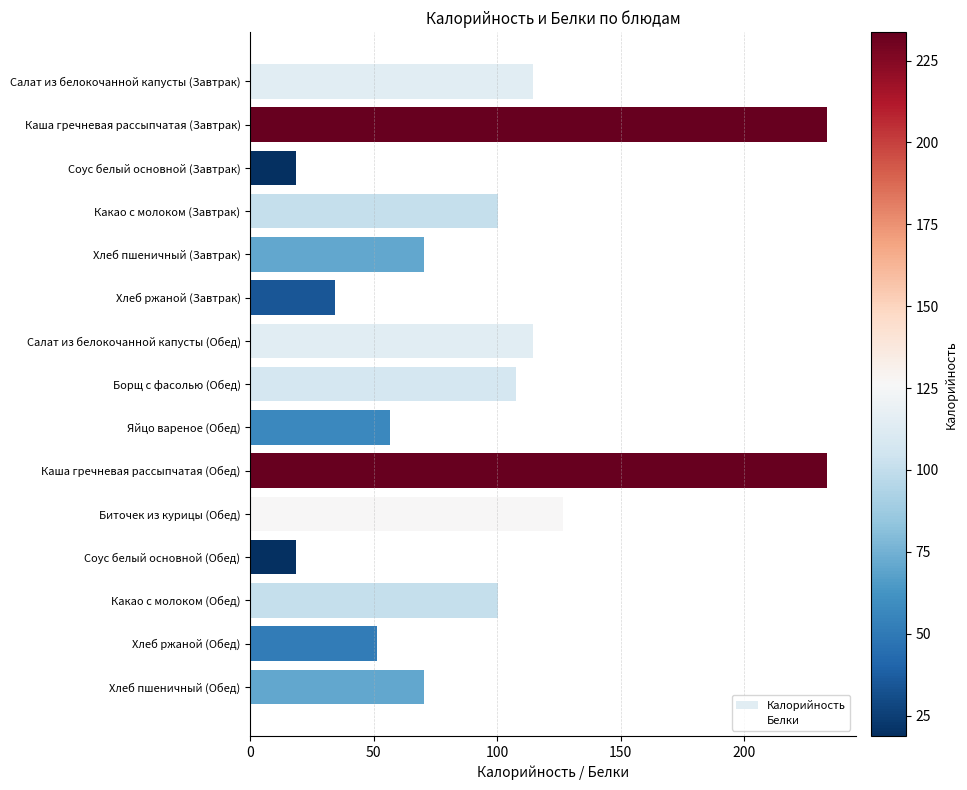

The chart shows a value of 18.7 at Соус белый основной (Обед). True or false?

True